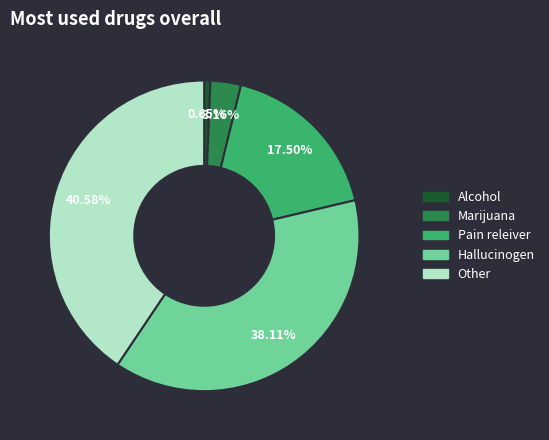

Does any single category account for the majority?

No